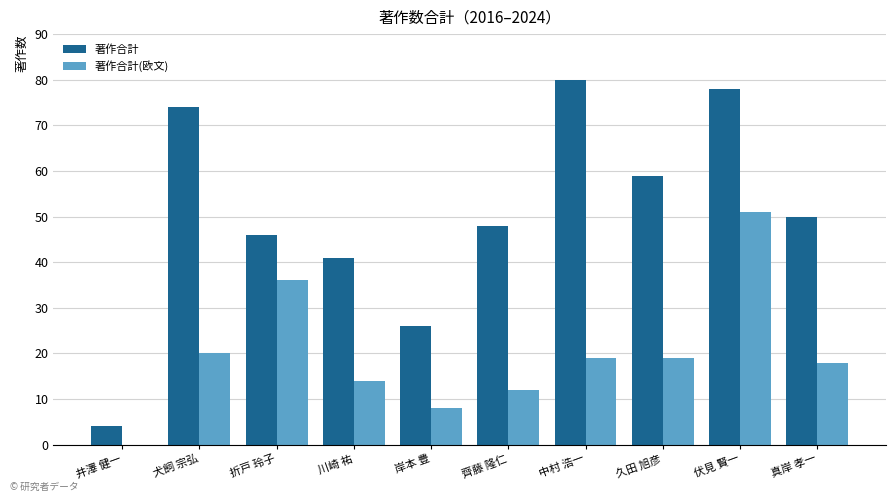

What is the average value of the 著作合計 series?

51